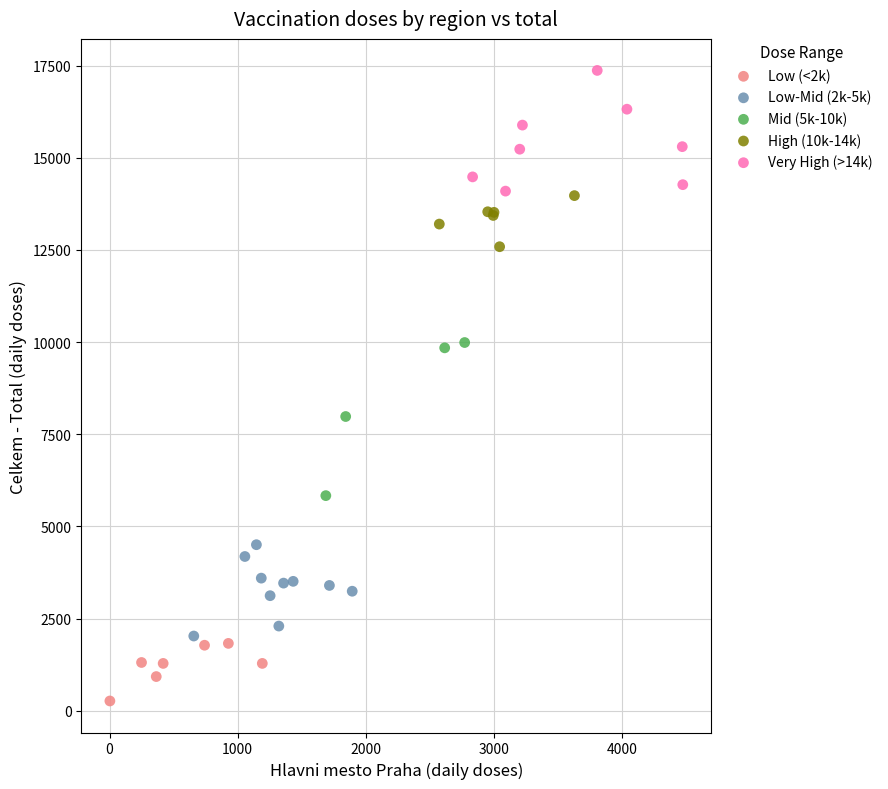

Which series has the largest Y range (max minus min)?

Mid (5k-10k)